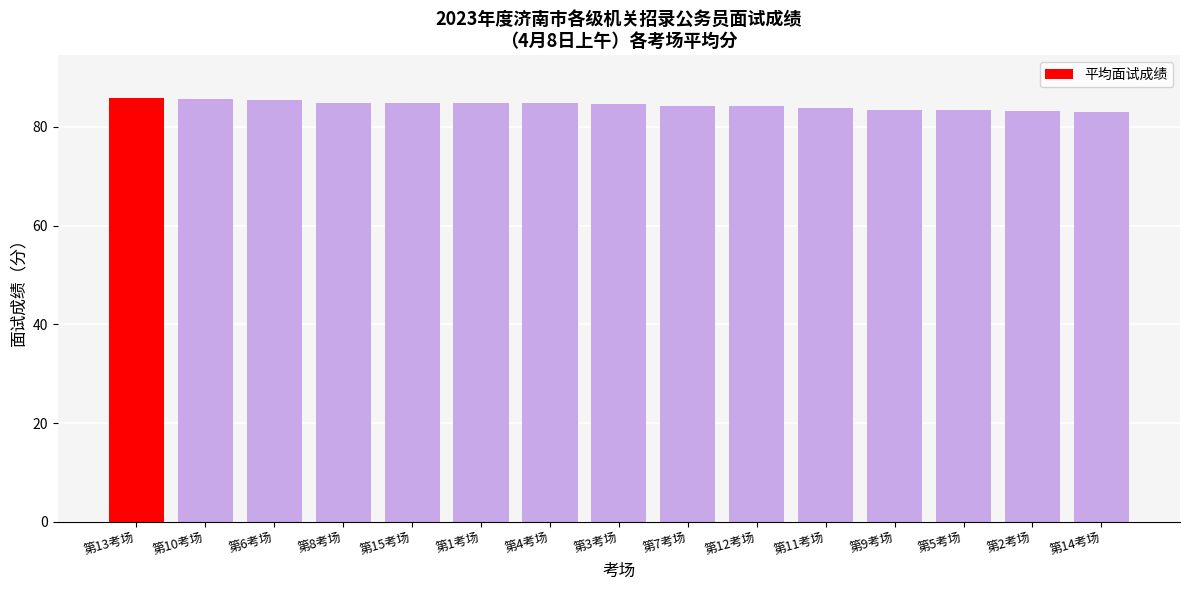

What is the value of the 6th bar from the left?

84.8